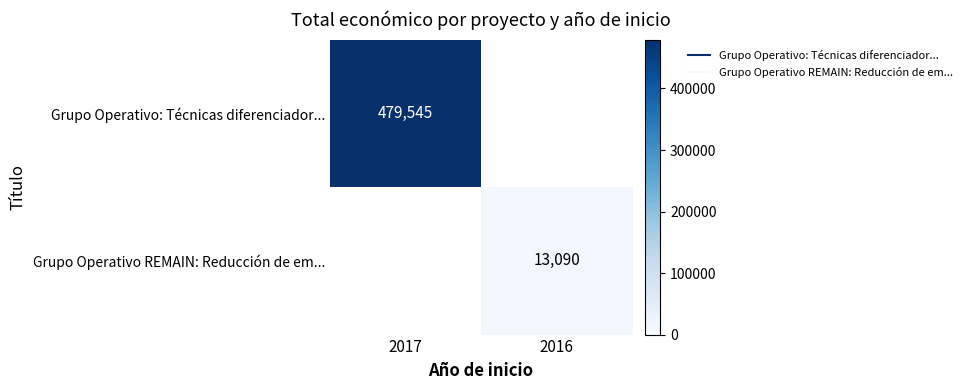

The Grupo Operativo: Técnicas diferenciador... series shows 815434.3 at 2017. True or false?

False